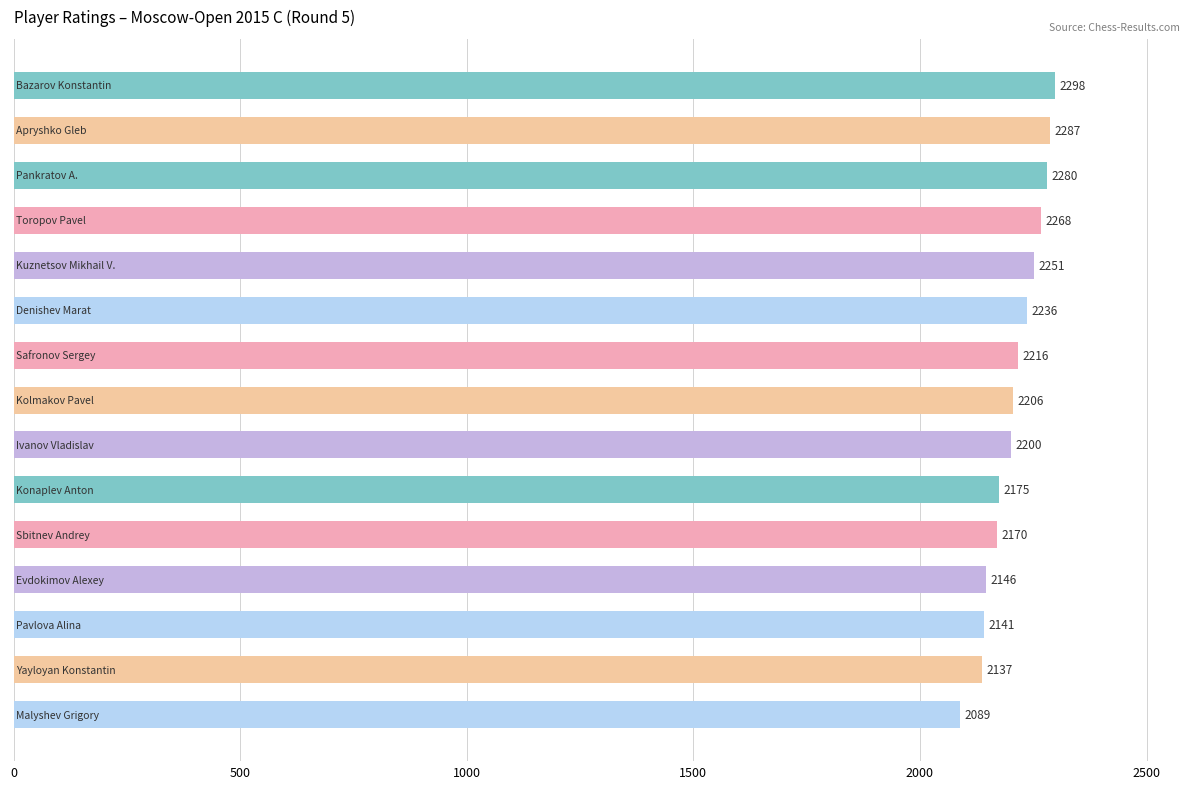

What is the average value?

2207